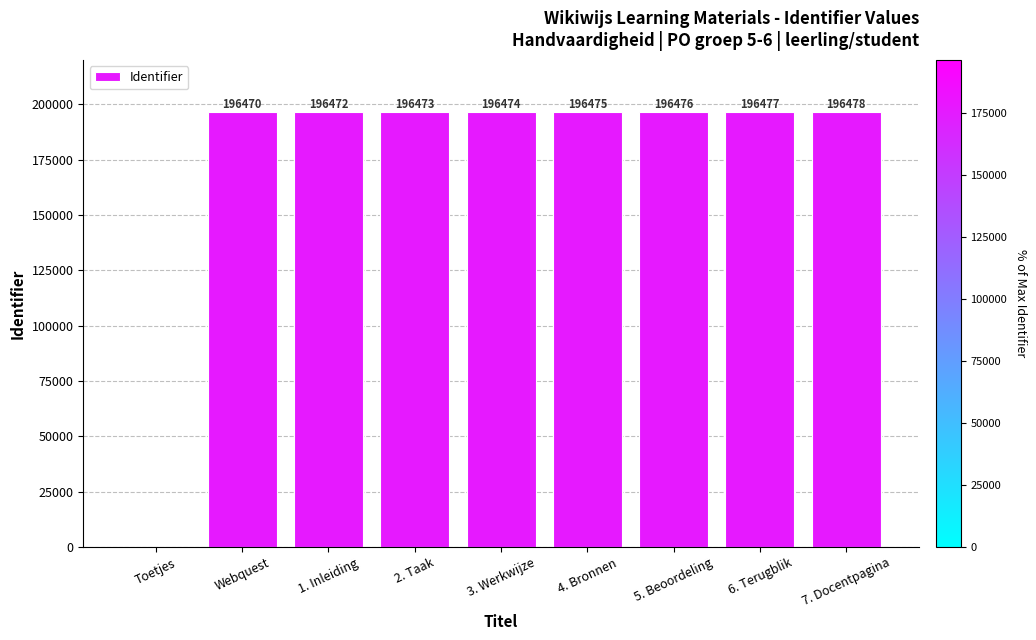

How many values are above zero?

8